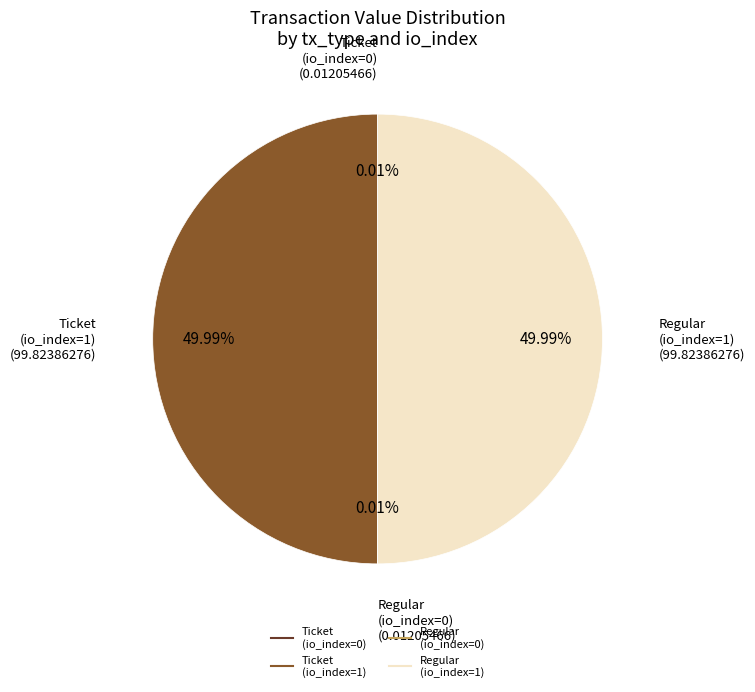

To the nearest percent, what is the difference between the Ticket (io_index=1) and Regular (io_index=0) slice percentages?

50%